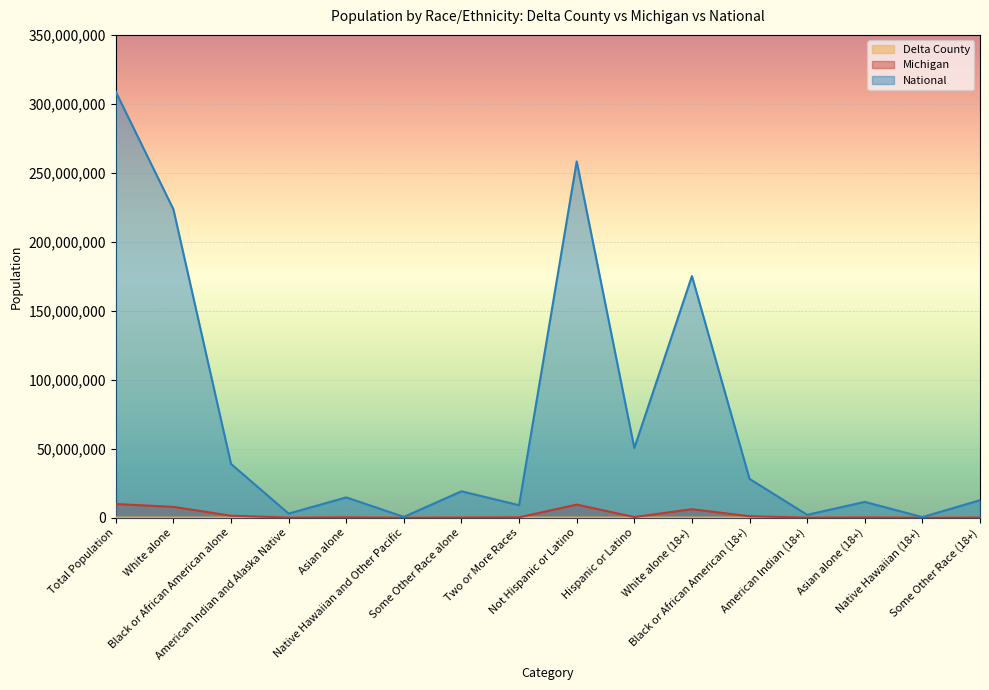

How many data points does each series have?

16